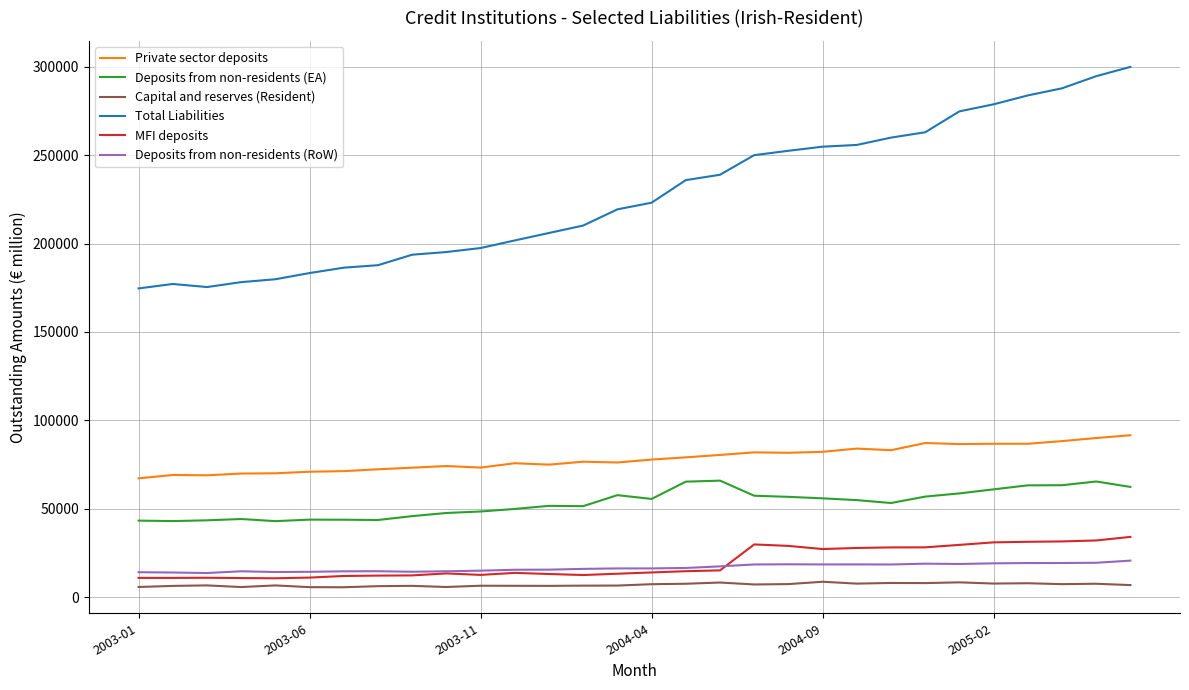

True or false: Capital and reserves (Resident) and MFI deposits intersect in this chart.

False